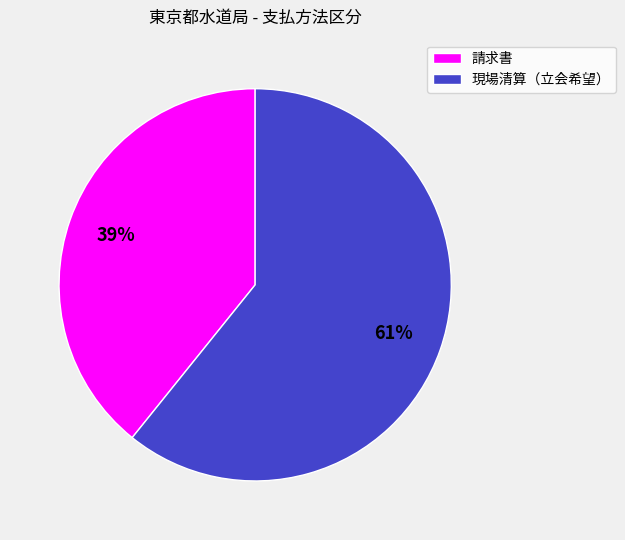

Which slice is the largest?

現場清算（立会希望）